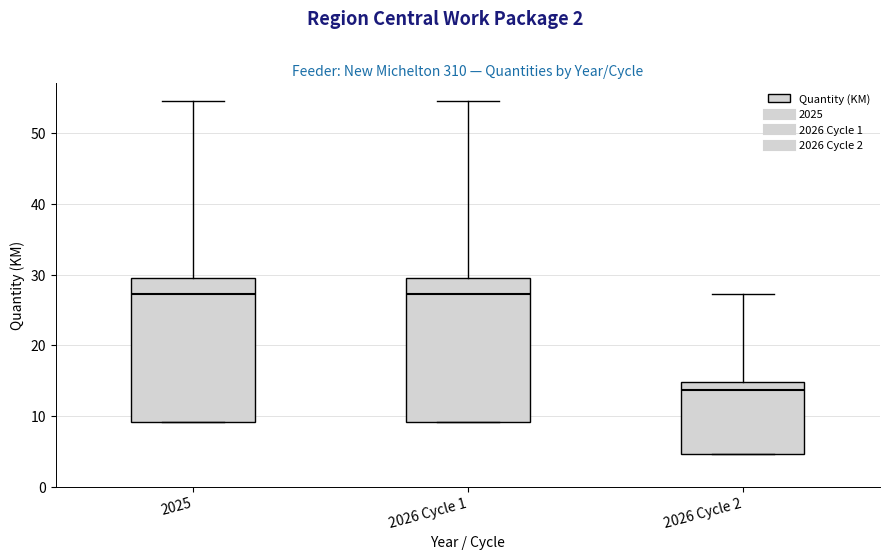

Which box has the lowest median line?

2026 Cycle 2